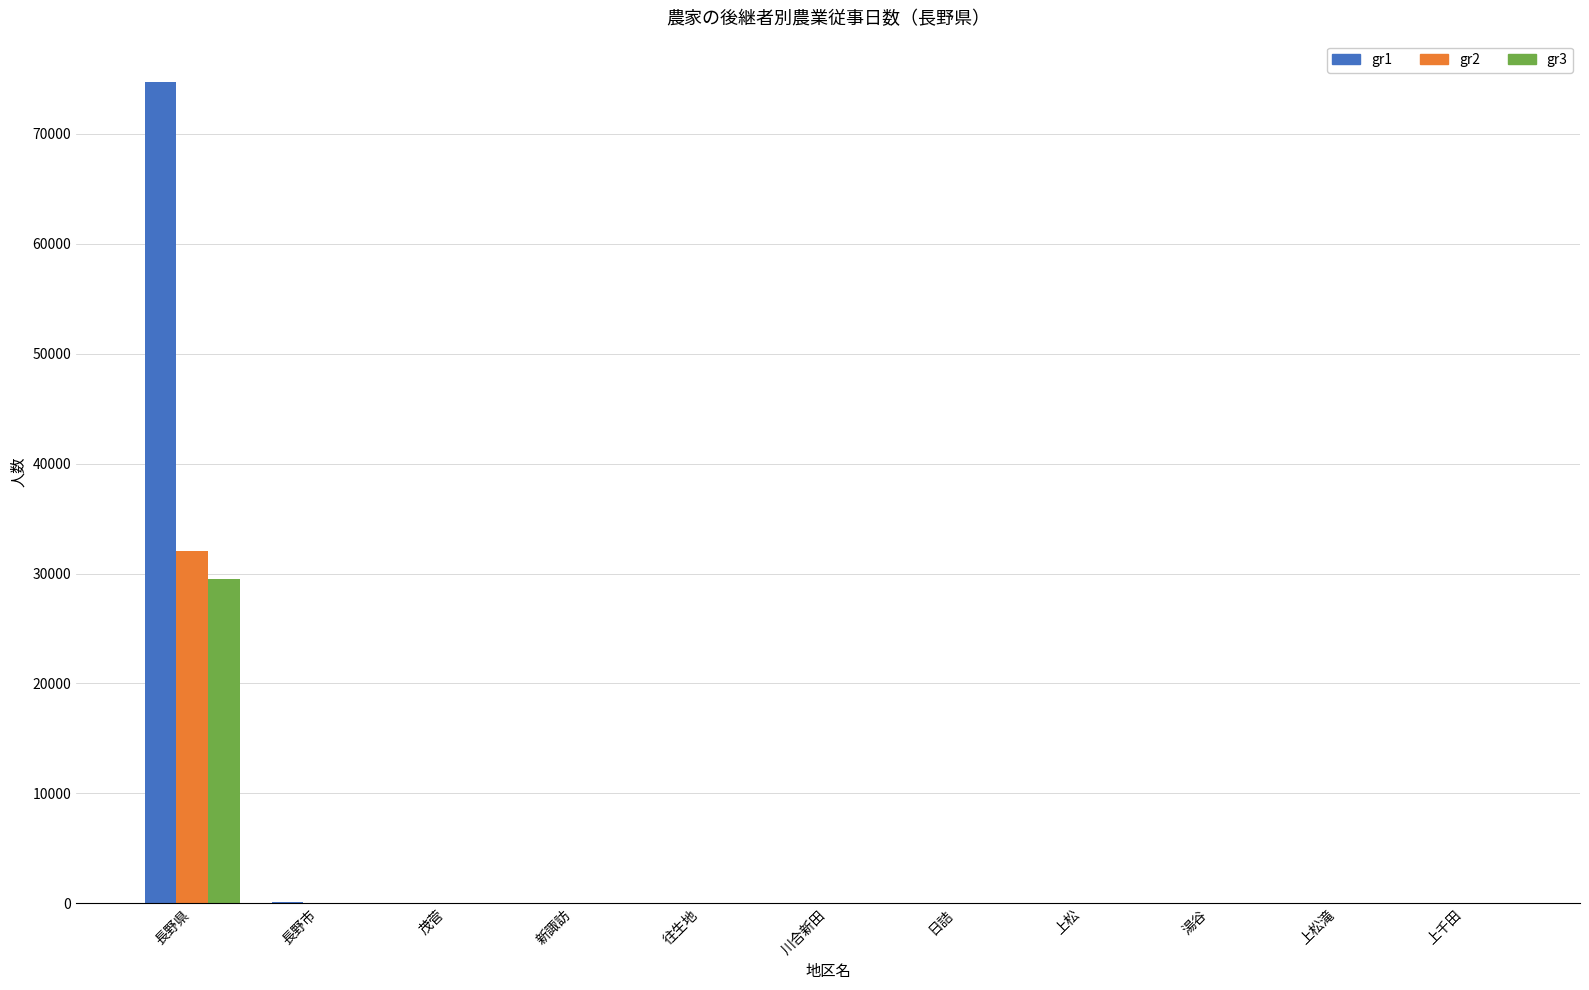

What is the maximum value shown in the chart?

74719